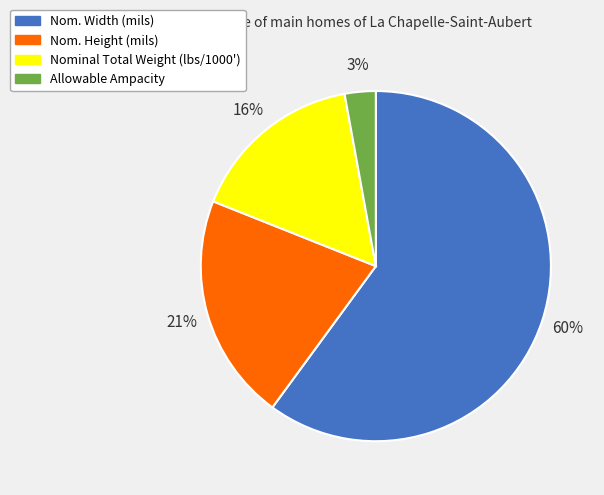

What is the smallest slice in the pie chart?

Allowable Ampacity